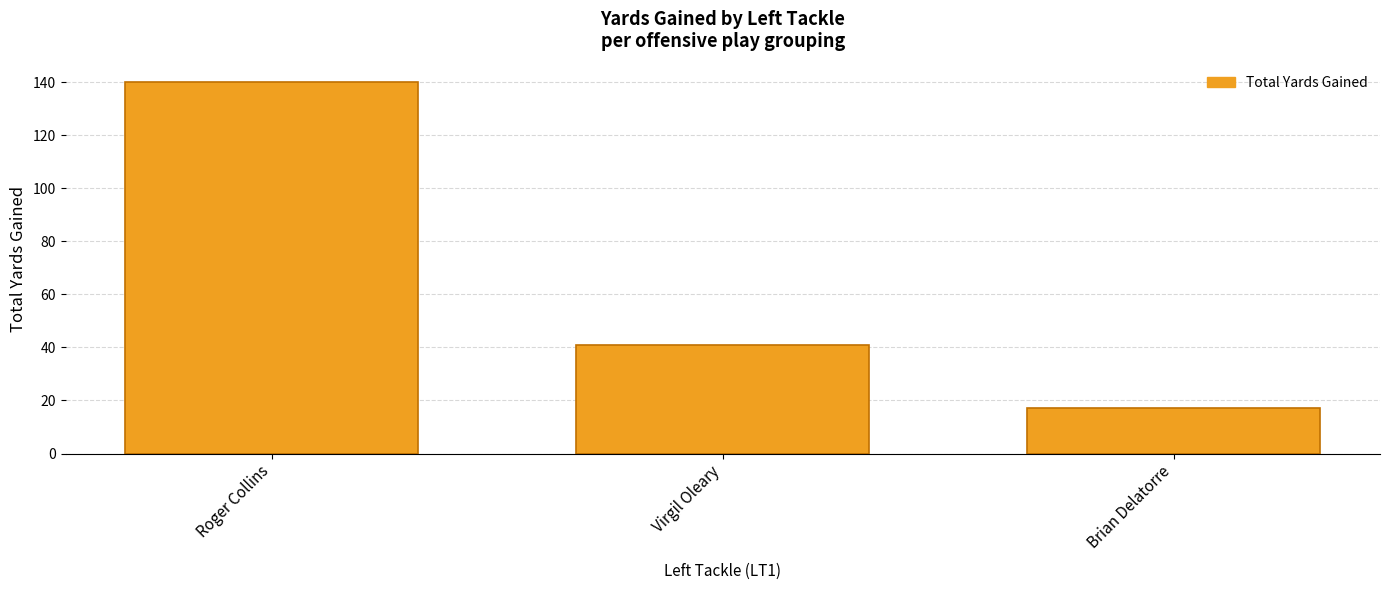

How many data points are less than 41?

1